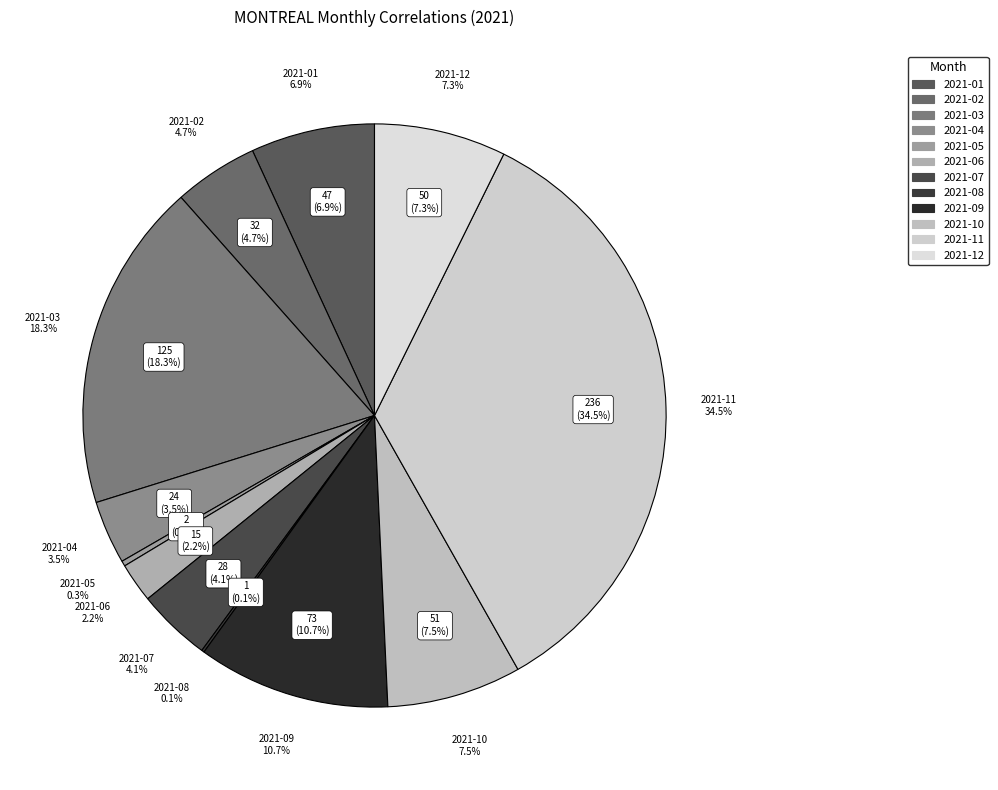

Which category has the biggest portion of the pie?

2021-11